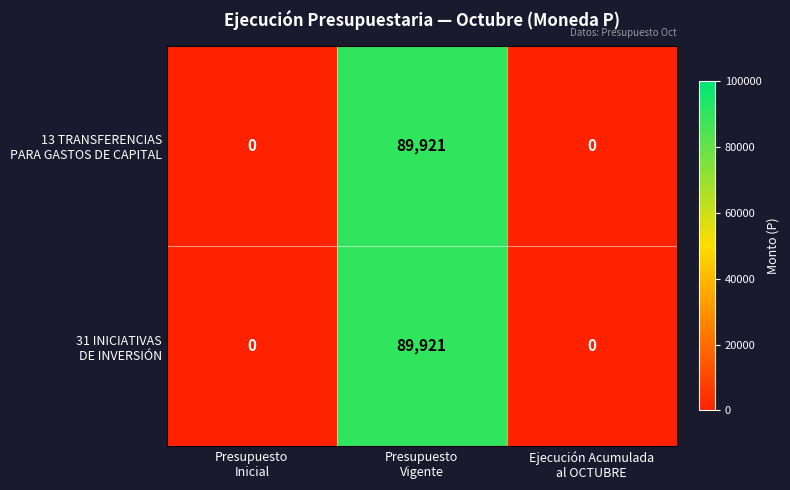

What is the maximum value shown in the chart?

89921